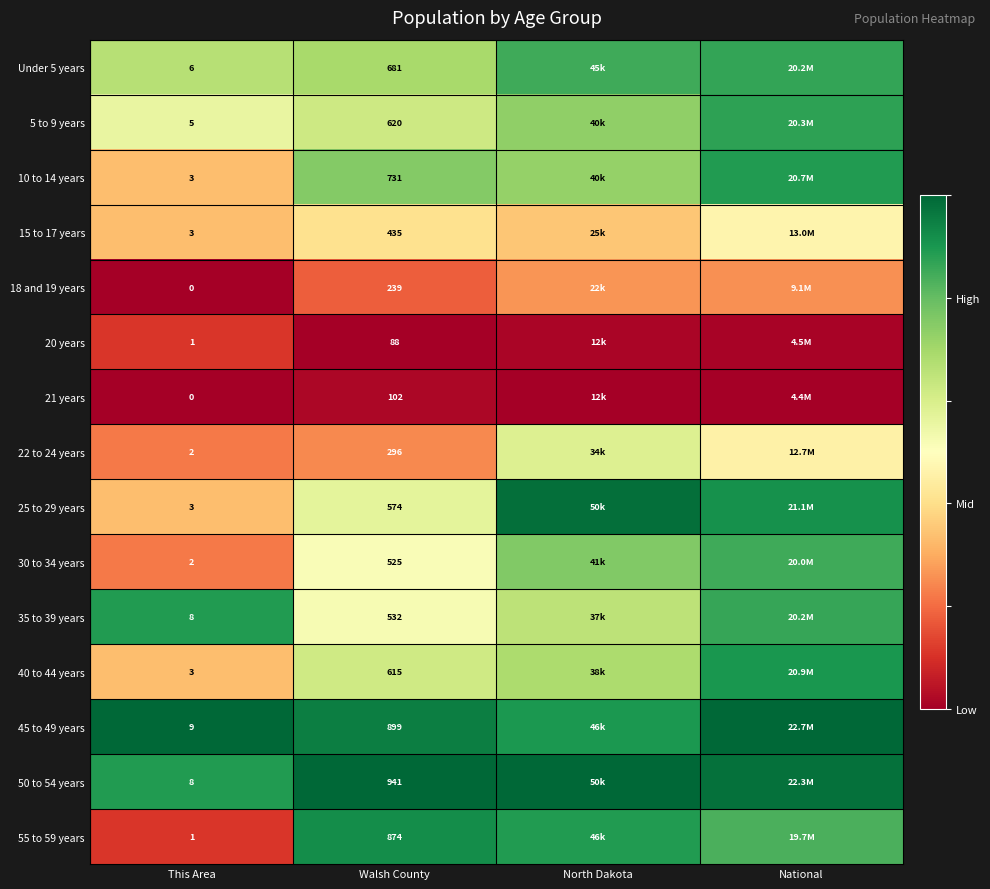

Rank the categories by 30 to 34 years value from lowest to highest.

This Area, Walsh County, North Dakota, National